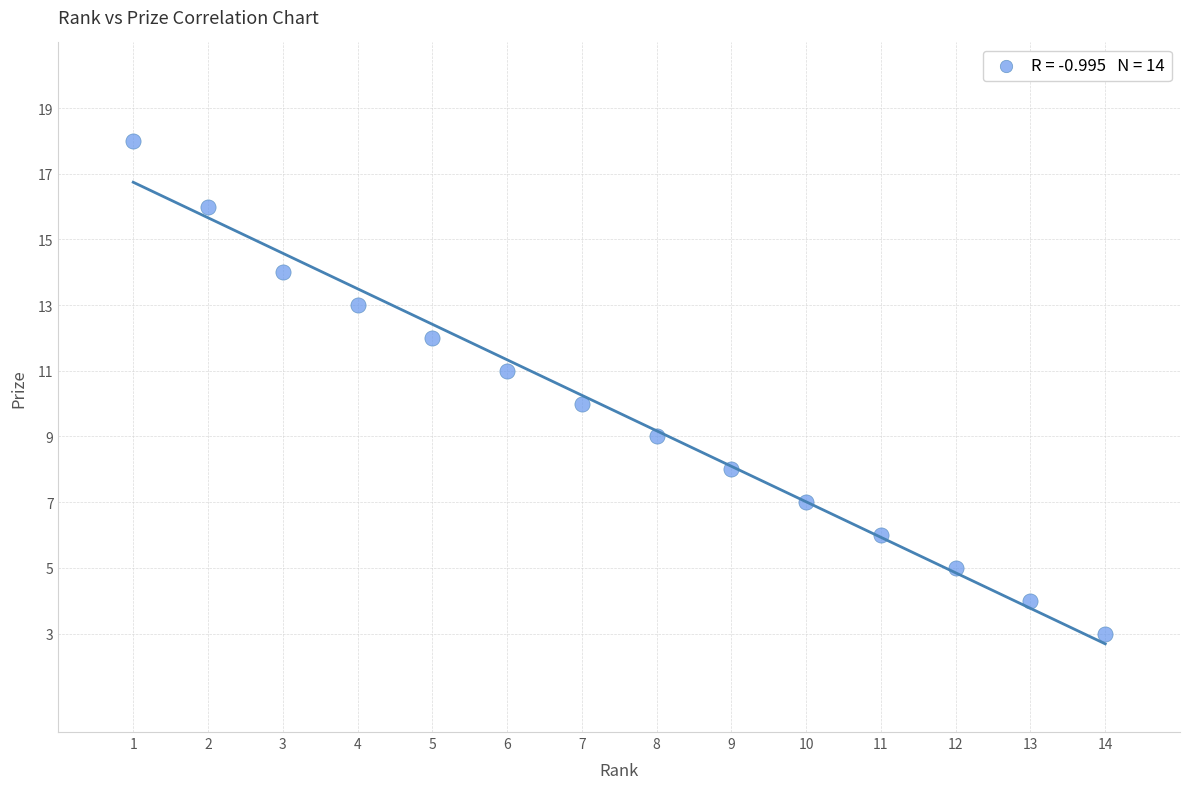

What is the range of X values (max minus min)?

13